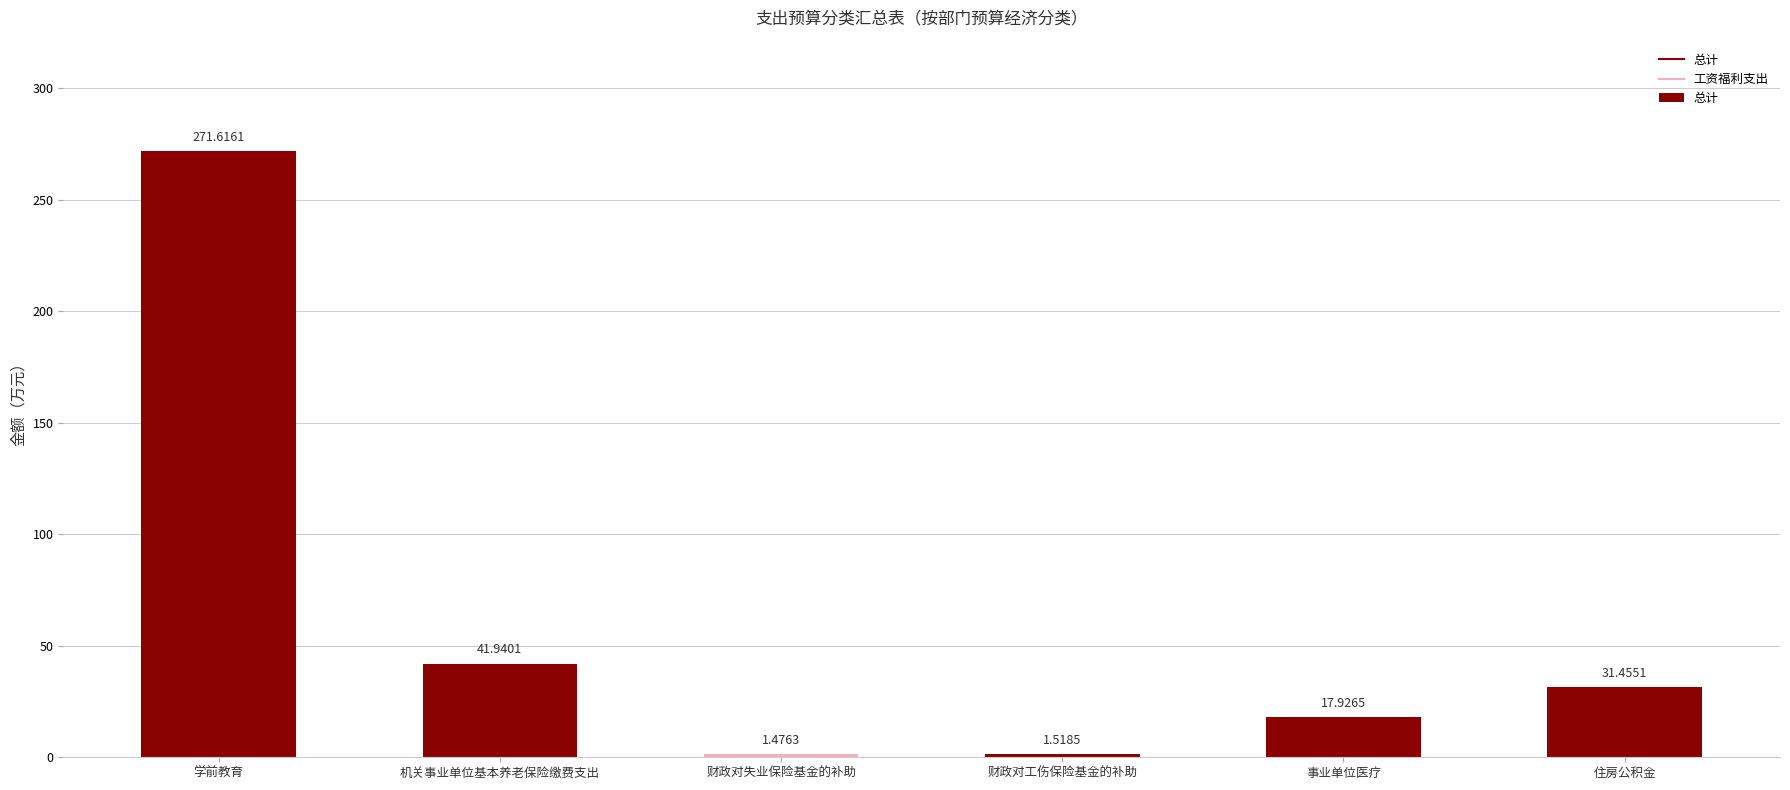

The chart shows a value of 41.9 at 机关事业单位基本养老保险缴费支出. True or false?

True